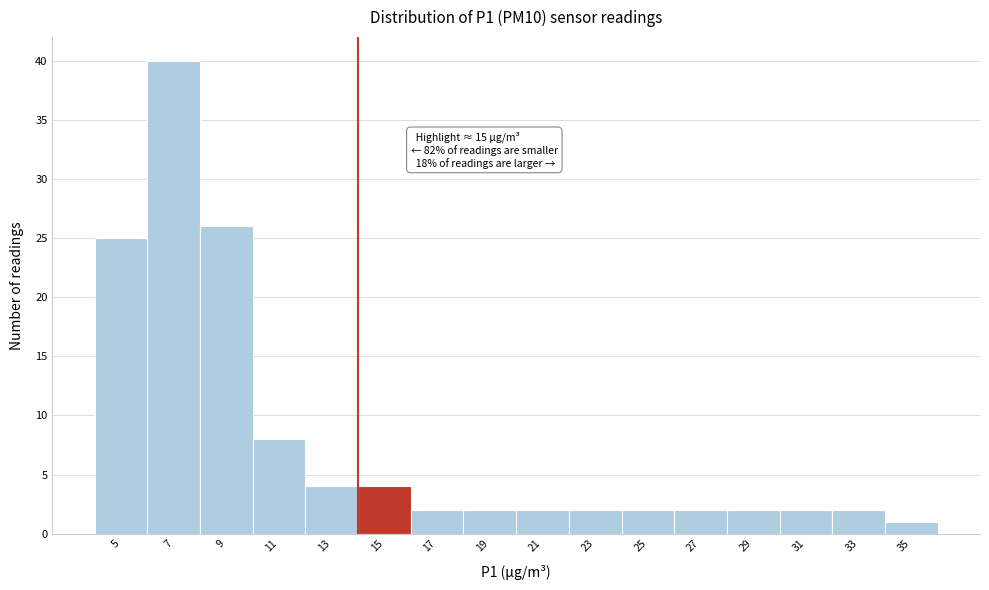

Reading left to right, what are all the values shown in this chart?

5=25	7=40	9=26	11=8	13=4	15=4	17=2	19=2	21=2	23=2	25=2	27=2	29=2	31=2	33=2	35=1